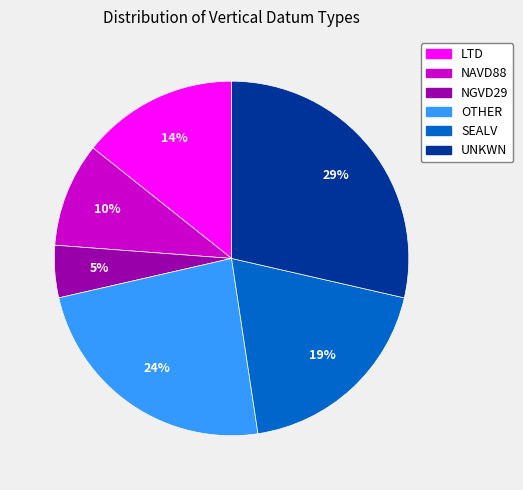

What percentage is the UNKWN slice, to the nearest percent?

29%